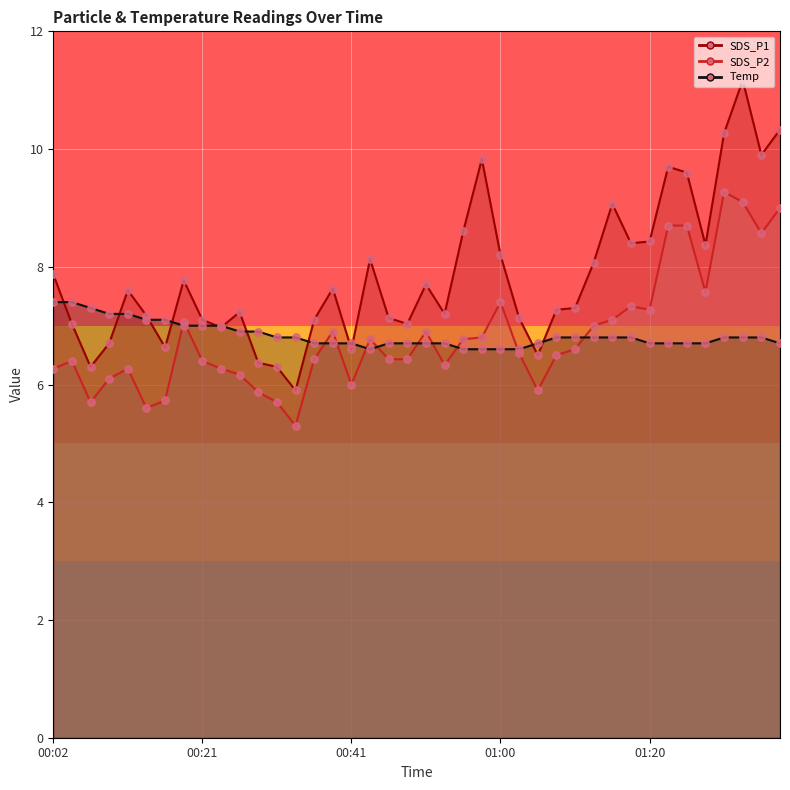

Which series has the largest Y range (max minus min)?

SDS_P1